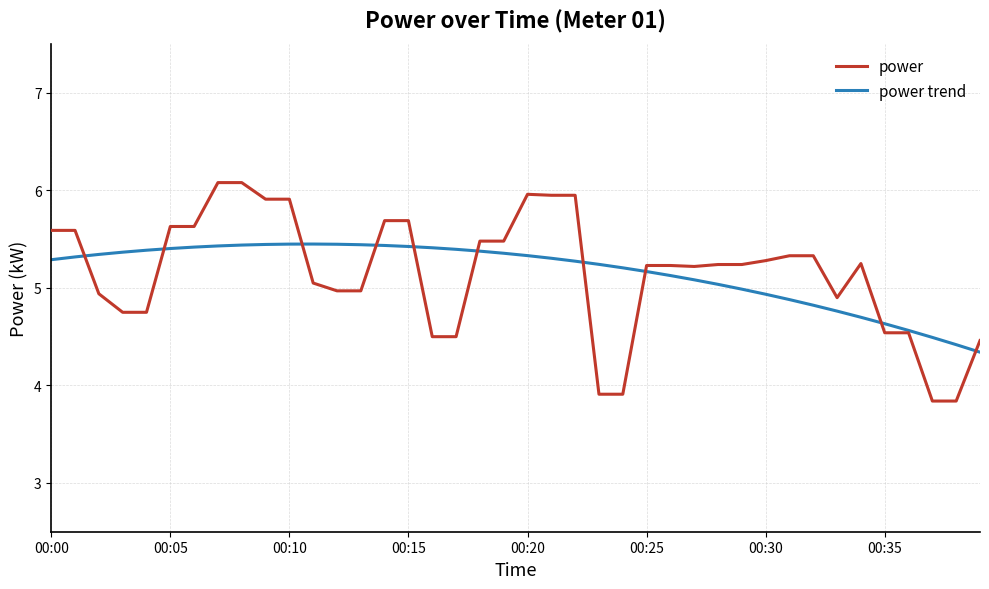

Which series has the widest spread of values?

power